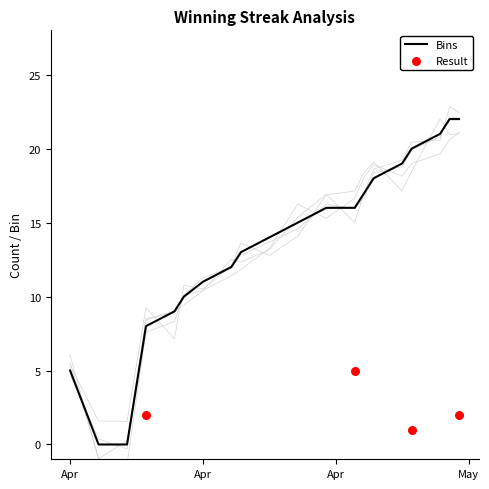

Which has a higher value, 2024-04-18 or 2024-04-07?

2024-04-18